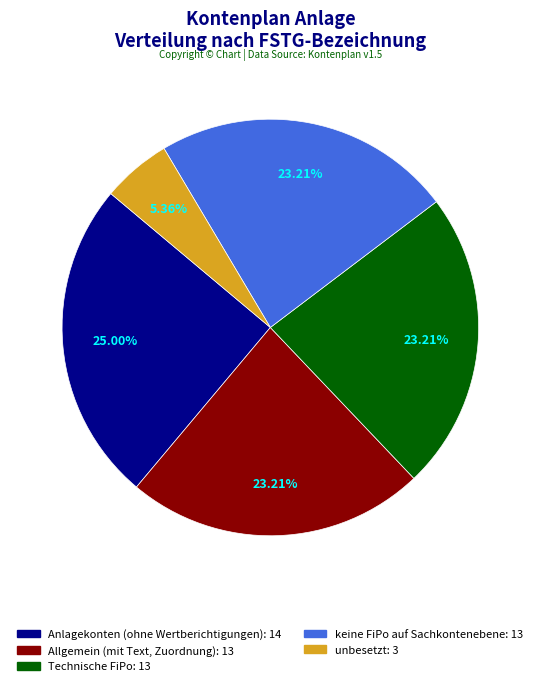

Do unbesetzt and Technische FiPo together represent more than half of the pie?

No